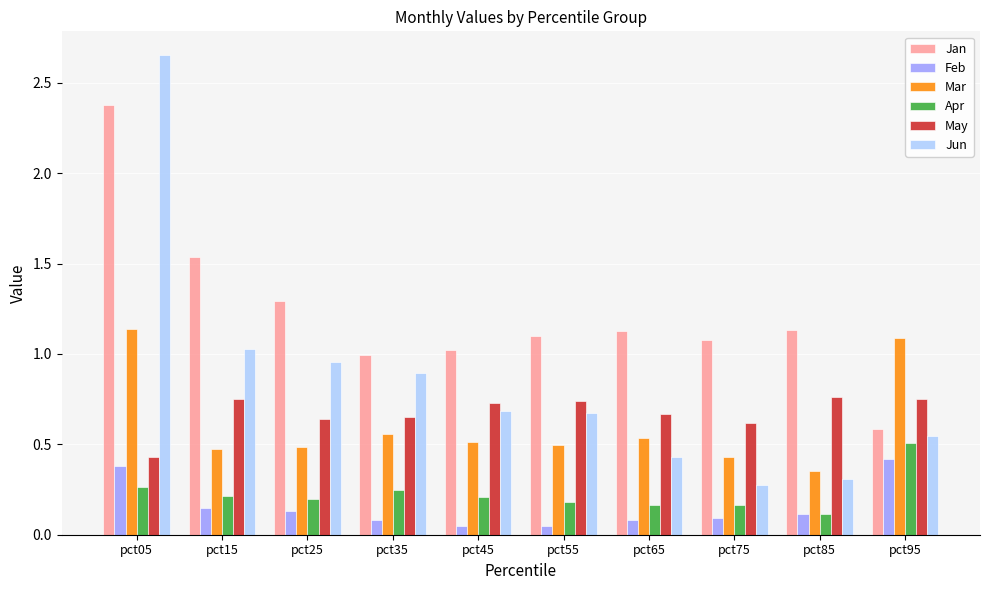

Does the chart contain stacked bars?

No